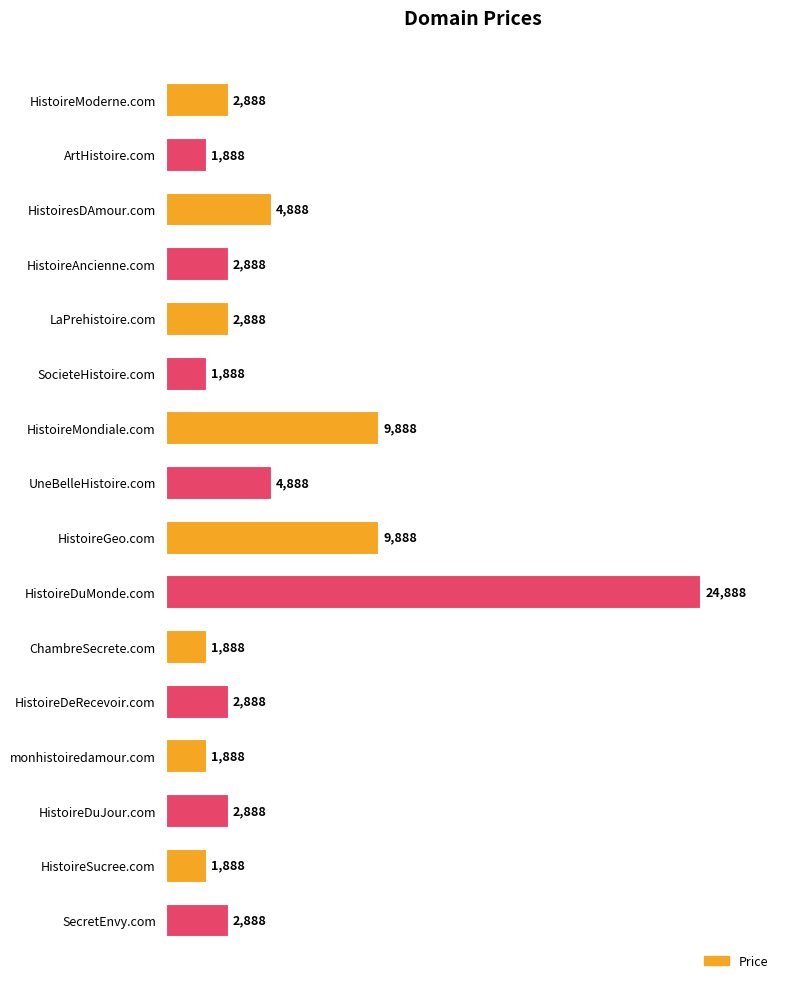

What is the label of the 3rd bar from the bottom?

HistoireDuJour.com